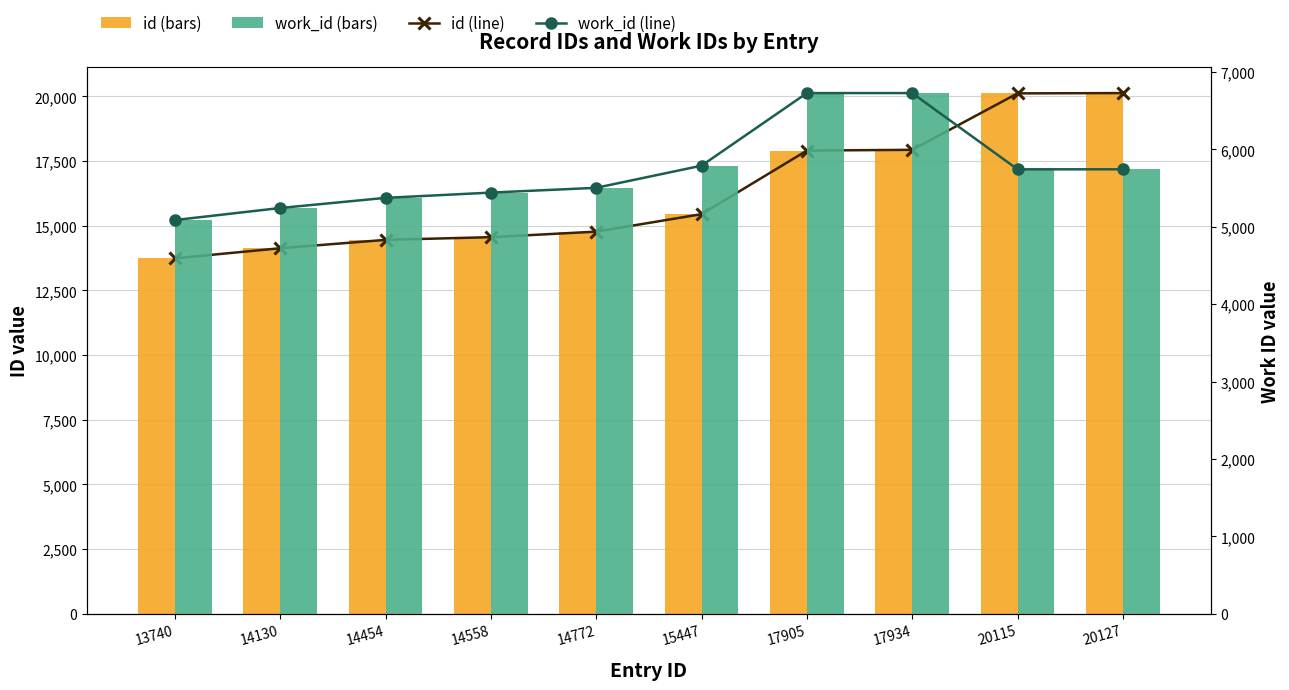

Which series has the largest range (max minus min)?

id (line)